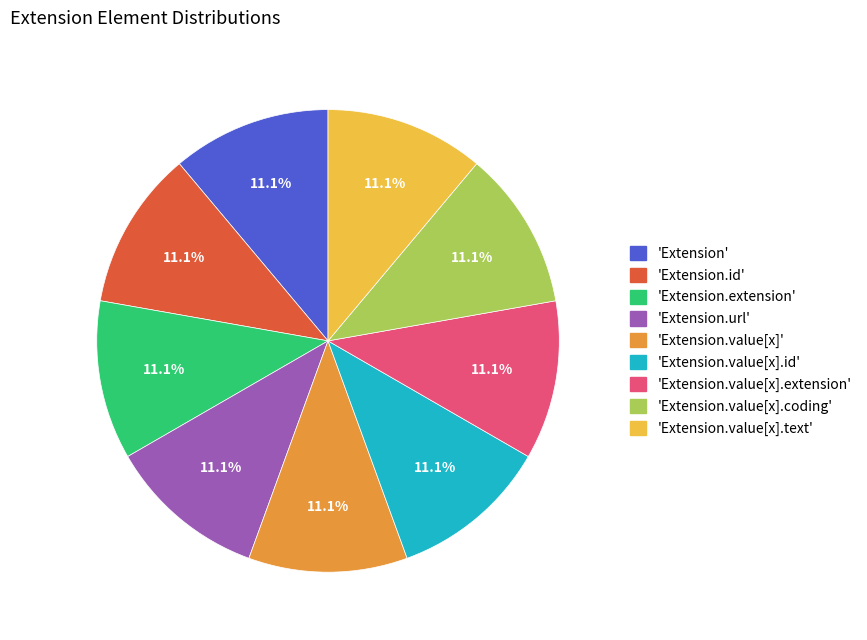

To the nearest percent, what is the average slice percentage?

11%